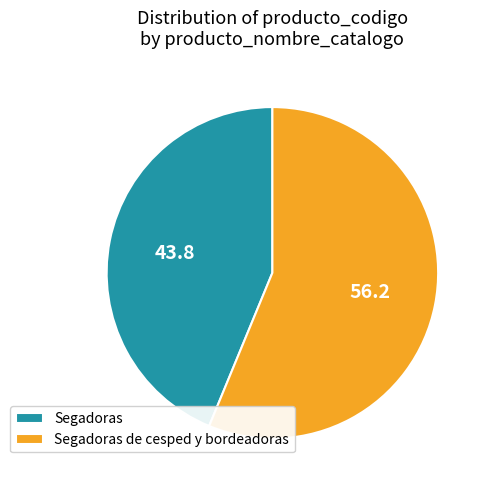

Rank the categories by value from highest to lowest.

Segadoras de cesped y bordeadoras, Segadoras